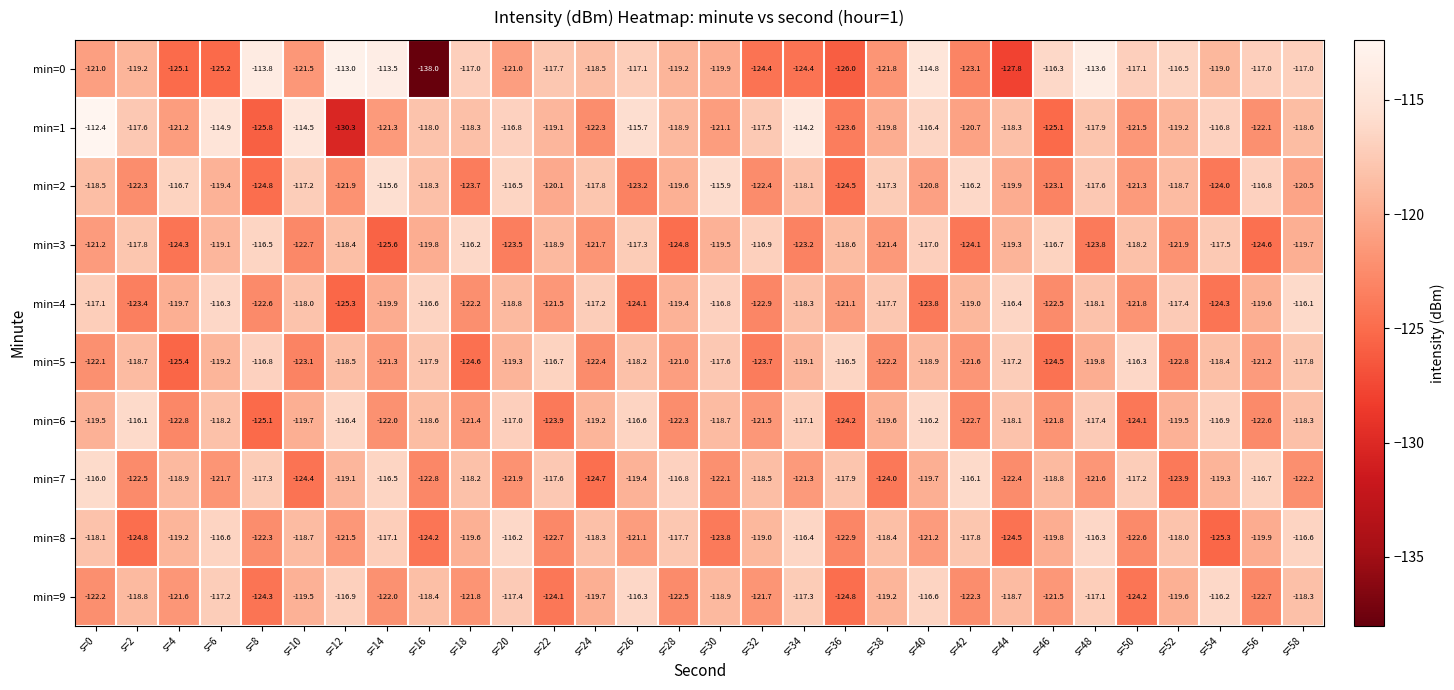

What is the greatest value displayed?

-112.4